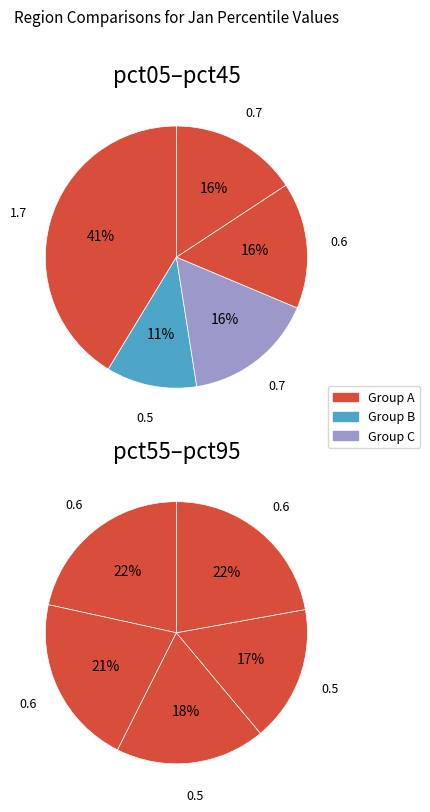

Is the sum of pct55 and pct05 greater than half?

No